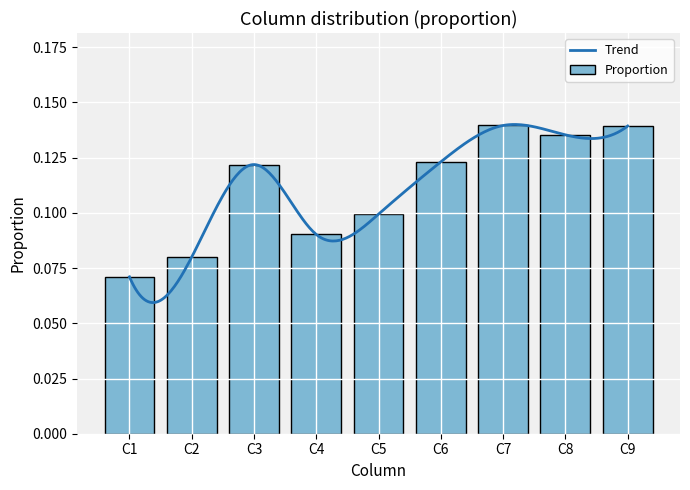

Count the number of categories in the chart.

9